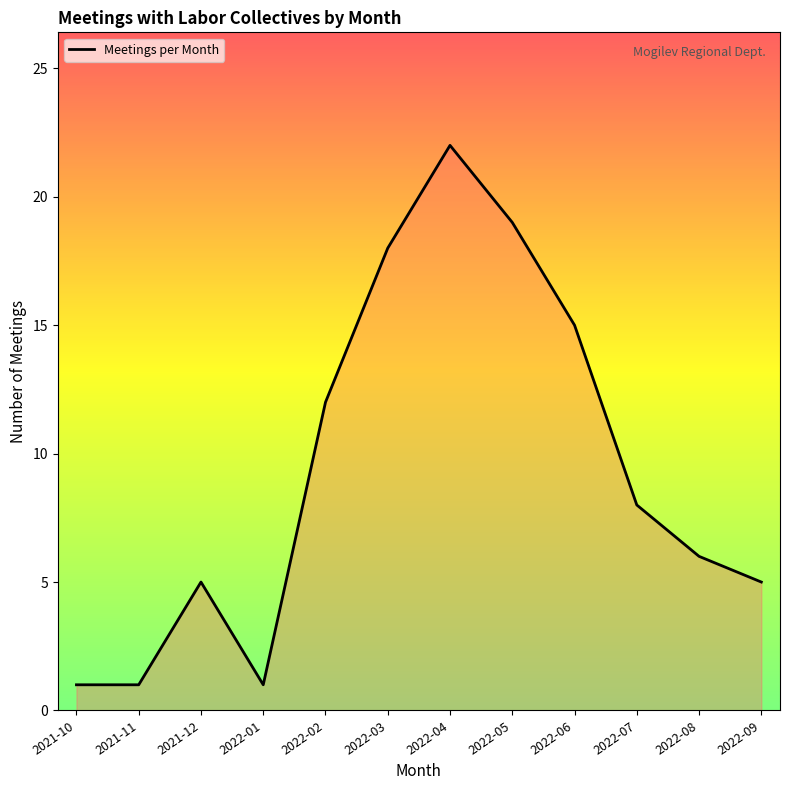

How many lines are shown in the chart?

1